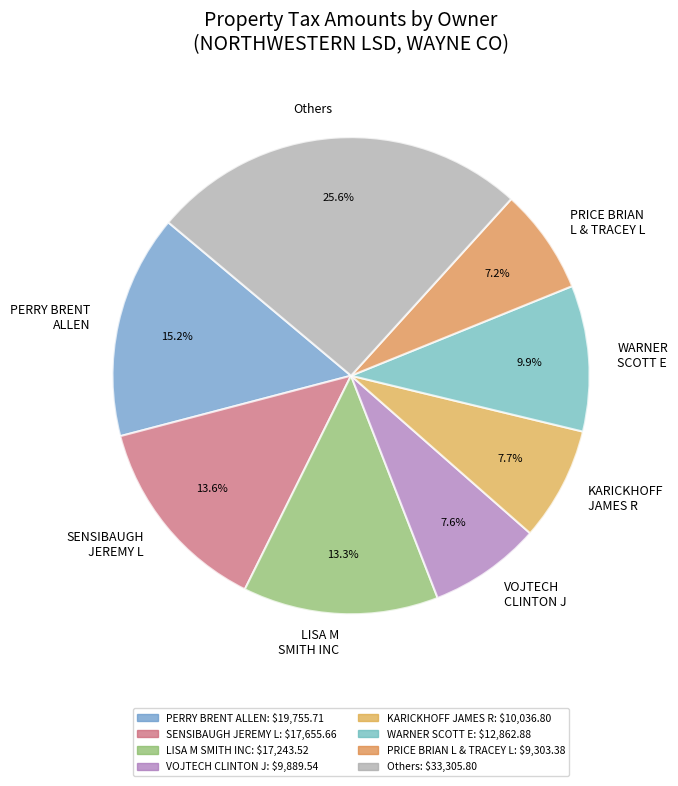

How many slices are in this pie chart?

8